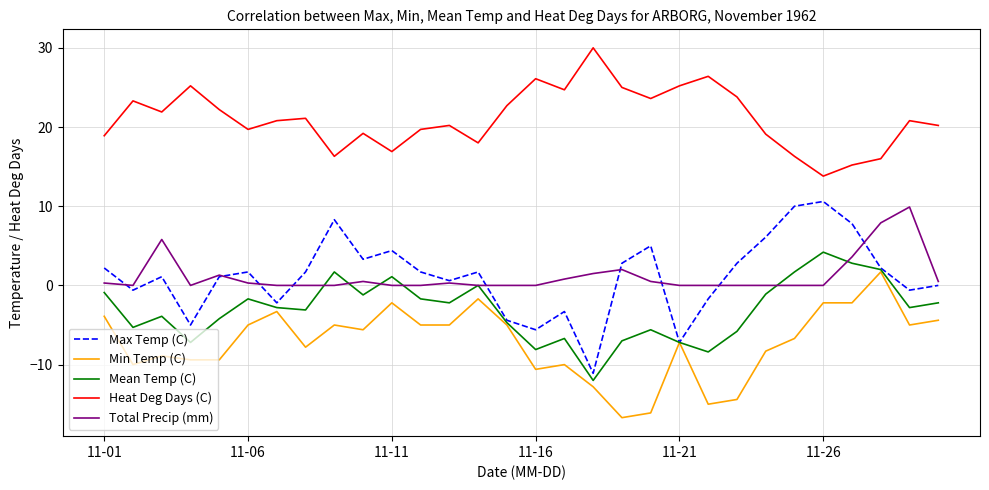

Which series has the largest range (max minus min)?

Max Temp (C)